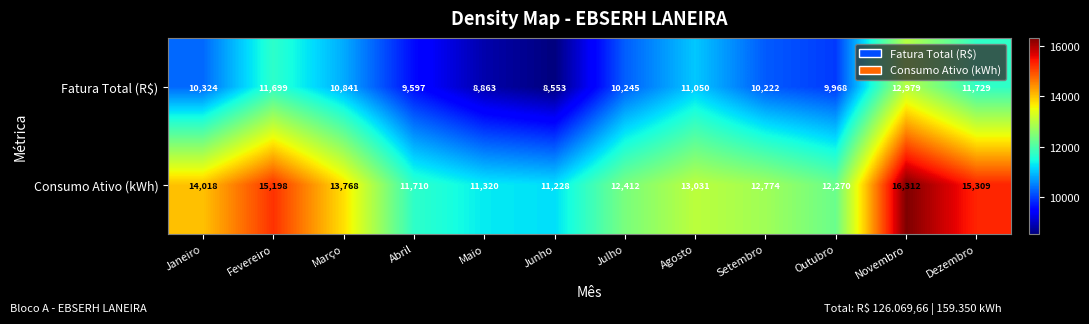

At how many categories does at least one series exceed 11948?

9